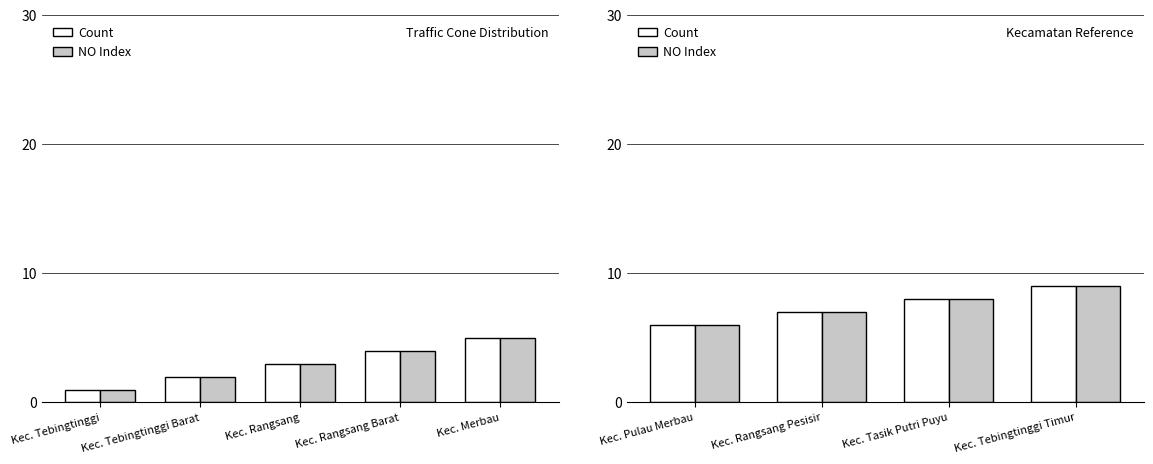

Between Kec. Tasik Putri Puyu and Kec. Rangsang Pesisir, which is larger?

Kec. Tasik Putri Puyu